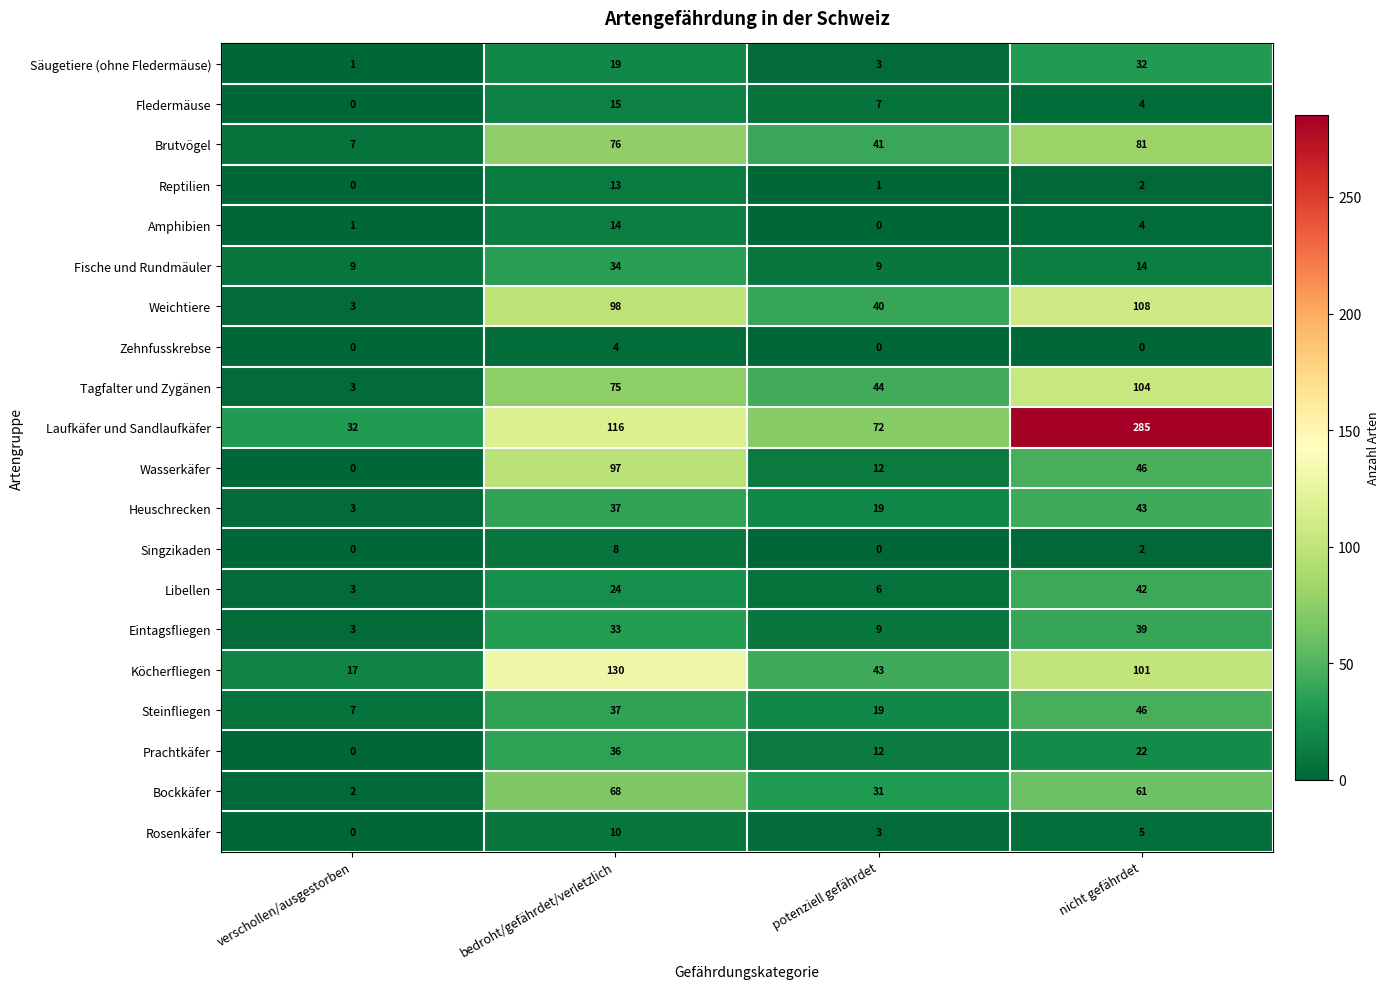

How many Singzikaden values are between 0 and 8?

4